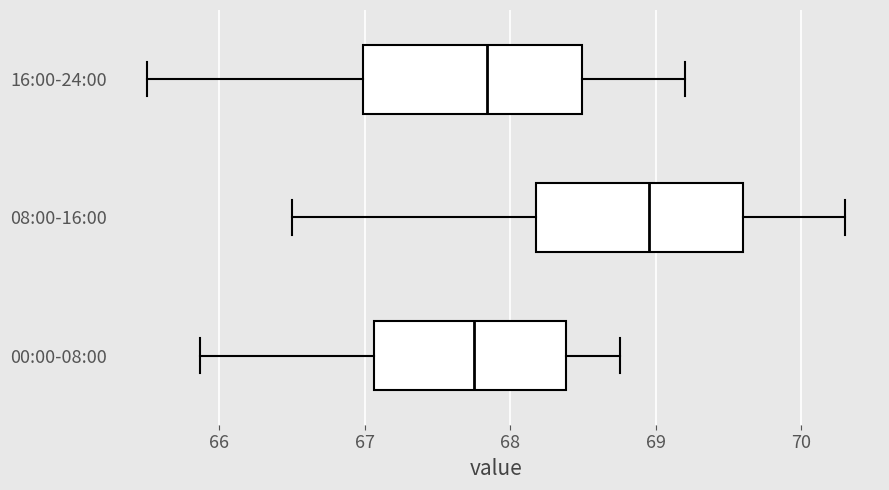

Reading bottom to top, read every box against the x-axis: the position of its median line, the range the box covers, and the ends of its whiskers. The values are not printed on the chart, so give them approximately, as read against the axis.

00:00-08:00: median 67.8, box 67.1 to 68.4, whiskers 65.9 to 68.8
08:00-16:00: median 69.0, box 68.2 to 69.6, whiskers 66.5 to 70.3
16:00-24:00: median 67.8, box 67.0 to 68.5, whiskers 65.5 to 69.2